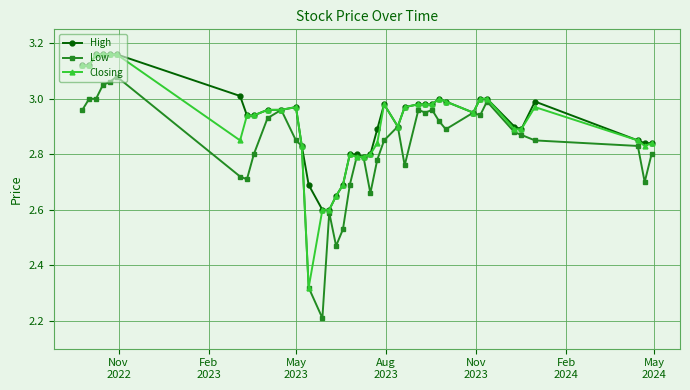

At how many categories does at least one series exceed 2?

40